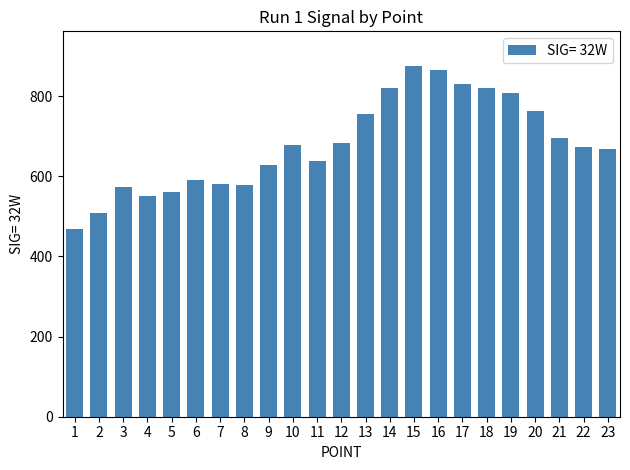

Is it true that the value at 16 is 864?

True